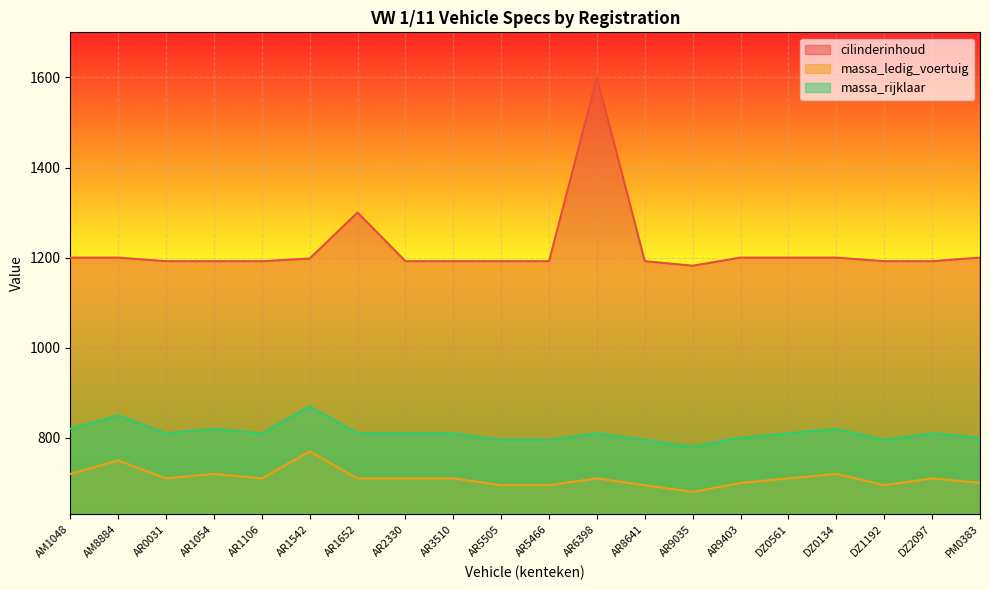

Which has a higher value, AR0031 or AM1048?

AM1048